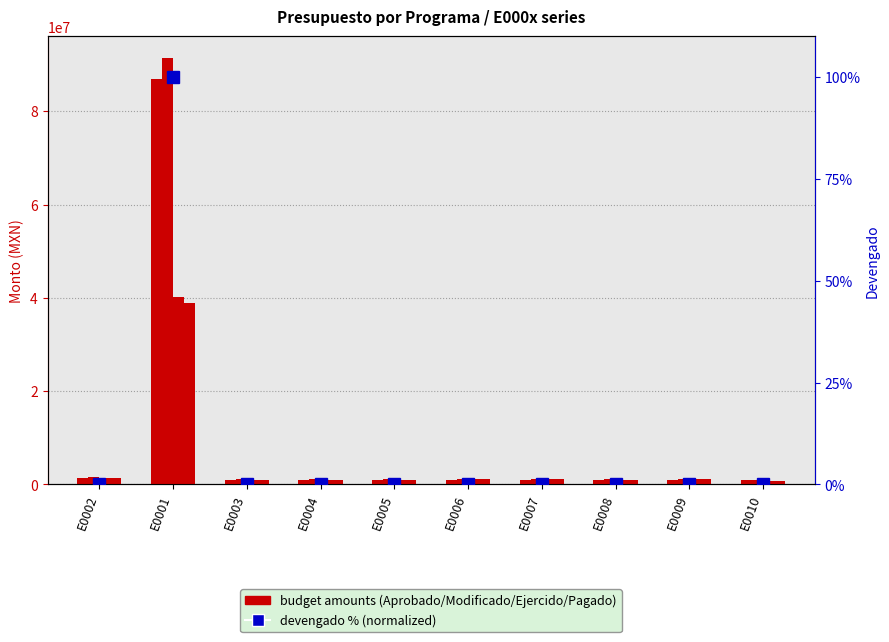

Rank the series at E0005 from highest to lowest value.

Modificado, Aprobado, Ejercido, Pagado, Devengado %